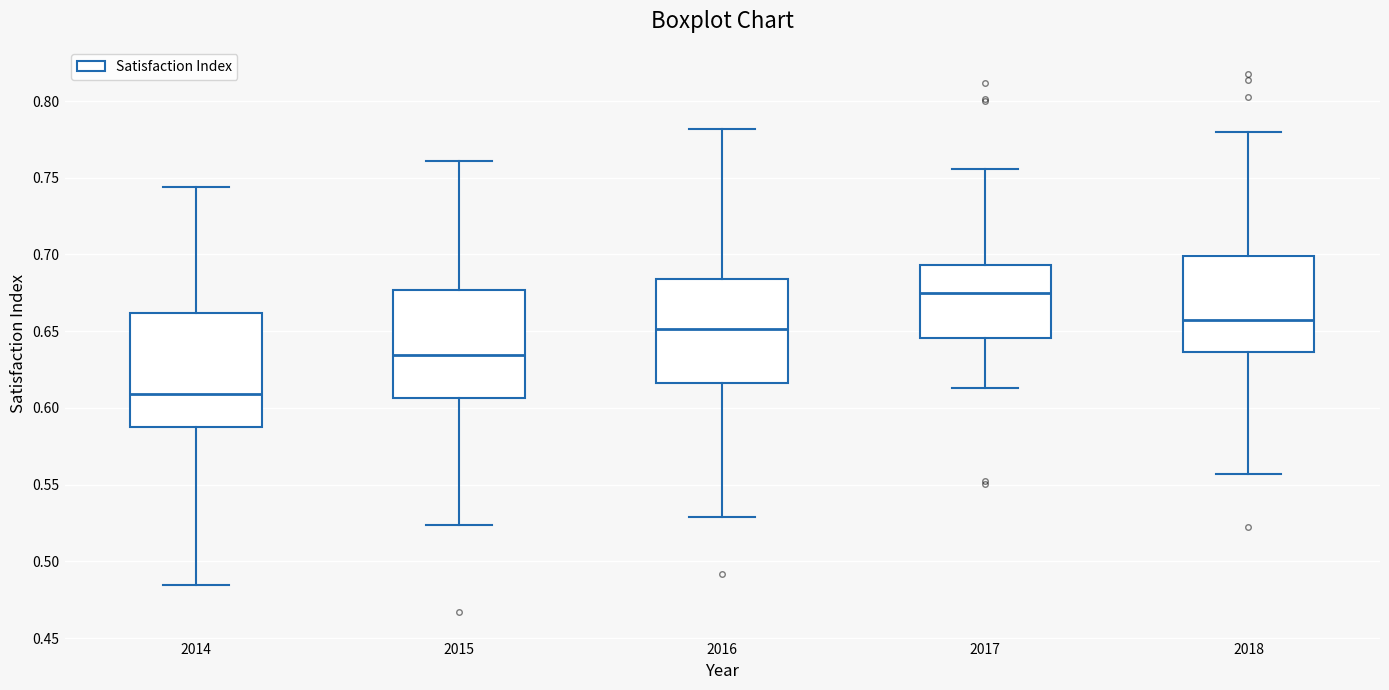

Reading left to right, read every box against the y-axis: the position of its median line, the range the box covers, and the ends of its whiskers. The values are not printed on the chart, so give them approximately, as read against the axis.

2014: median 0.610, box 0.590 to 0.660, whiskers 0.485 to 0.745
2015: median 0.635, box 0.605 to 0.675, whiskers 0.525 to 0.760
2016: median 0.650, box 0.615 to 0.685, whiskers 0.530 to 0.780
2017: median 0.675, box 0.645 to 0.695, whiskers 0.615 to 0.755
2018: median 0.655, box 0.635 to 0.700, whiskers 0.555 to 0.780